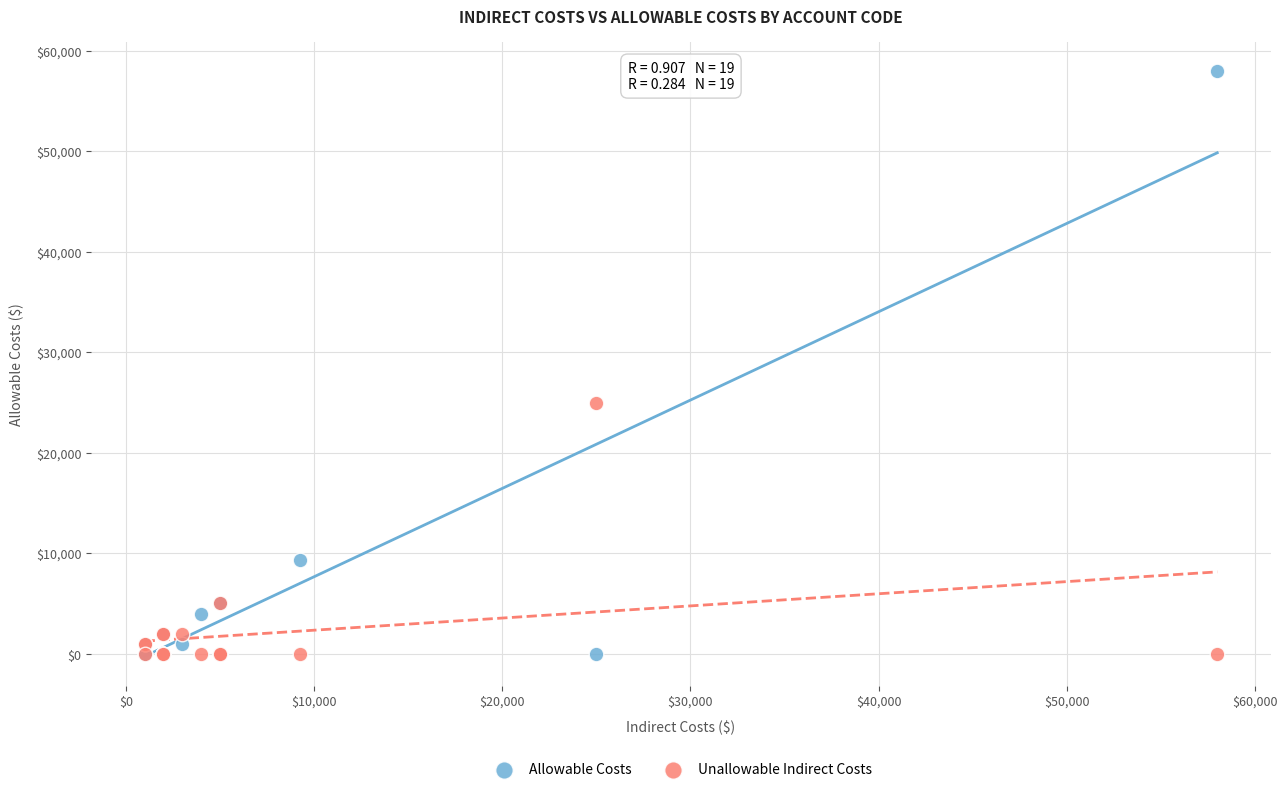

In the Allowable Costs series, what Y value is closest to 29000?

9280